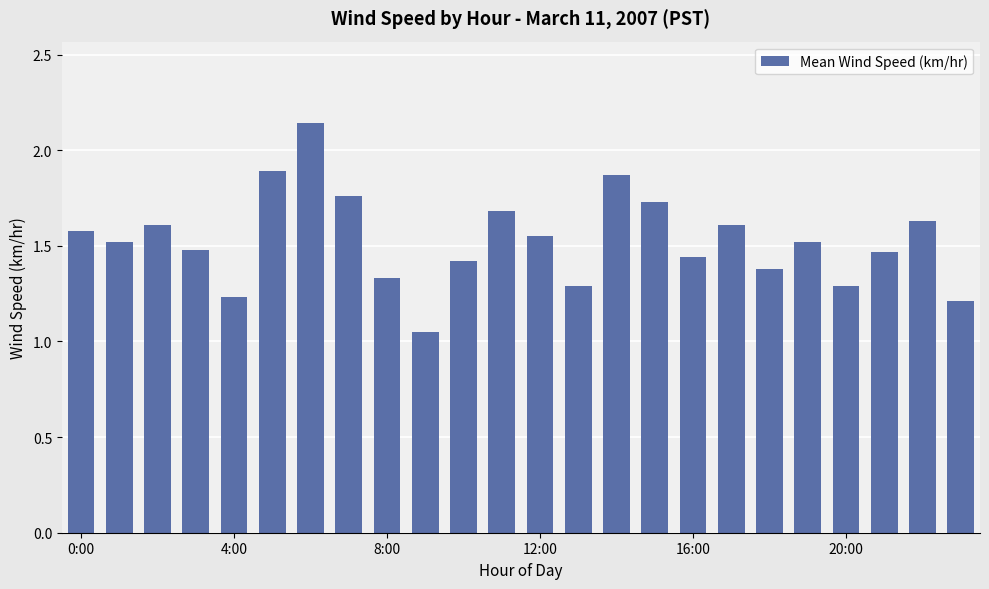

How many series are shown in this chart?

1